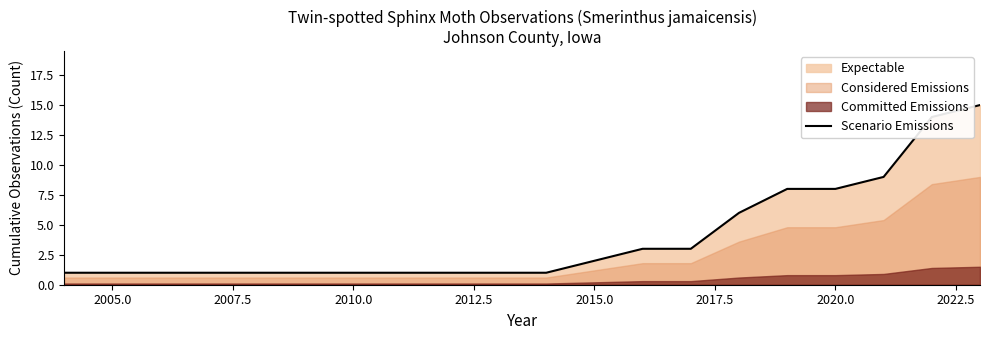

True or false: the data has more than 0 interior local peaks.

False